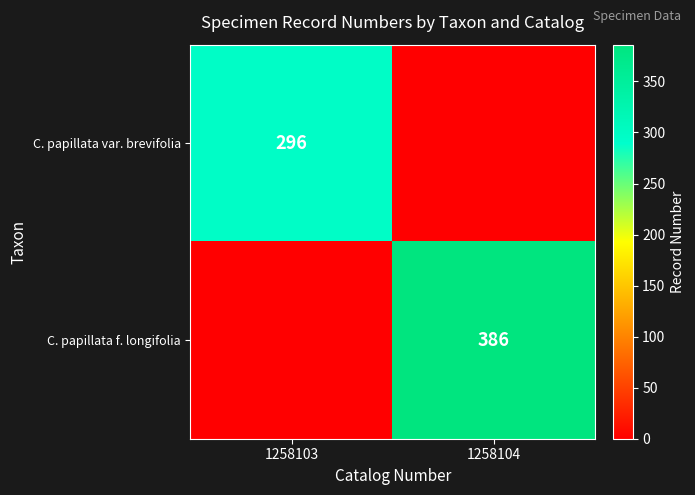

The C. papillata var. brevifolia series shows 505 at 1258103. True or false?

False